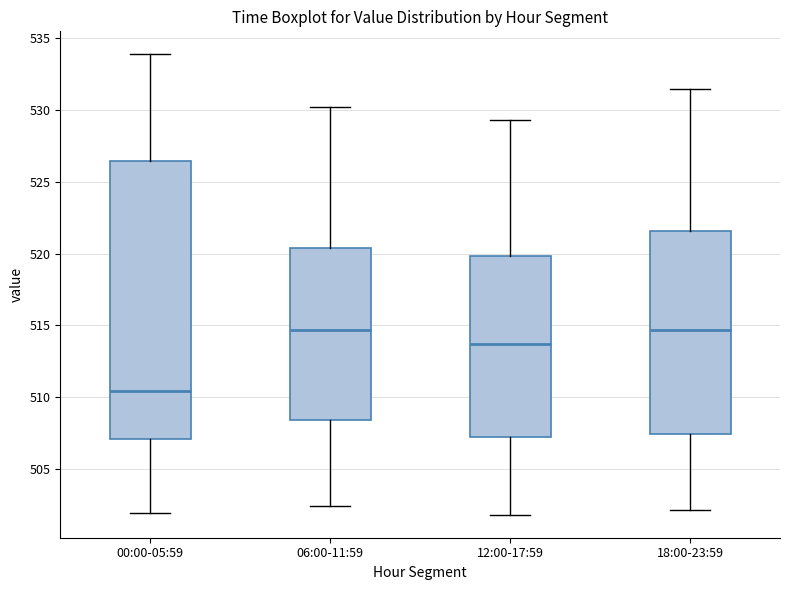

Reading left to right, transcribe this box plot: for each box, give where its median line is, the range the box spans, and where its two whiskers end, as read against the y-axis. The values are not printed on the chart, so give them approximately, as read against the axis.

00:00-05:59: median 510.5, box 507.0 to 526.5, whiskers 502.0 to 534.0
06:00-11:59: median 514.5, box 508.5 to 520.5, whiskers 502.5 to 530.0
12:00-17:59: median 513.5, box 507.5 to 520.0, whiskers 502.0 to 529.5
18:00-23:59: median 514.5, box 507.5 to 521.5, whiskers 502.0 to 531.5